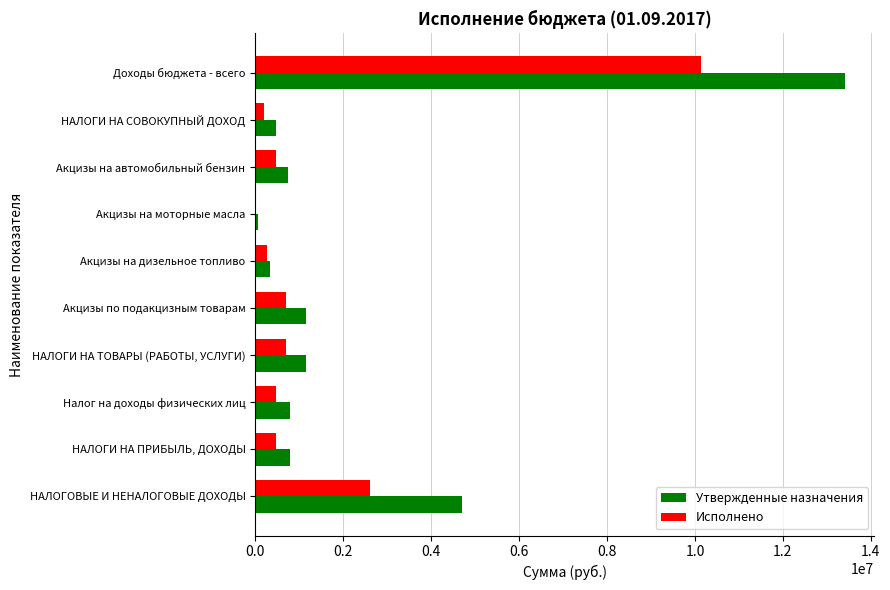

Between Налог на доходы физических лиц and Акцизы на моторные масла, which series saw the biggest shift?

Утвержденные назначения